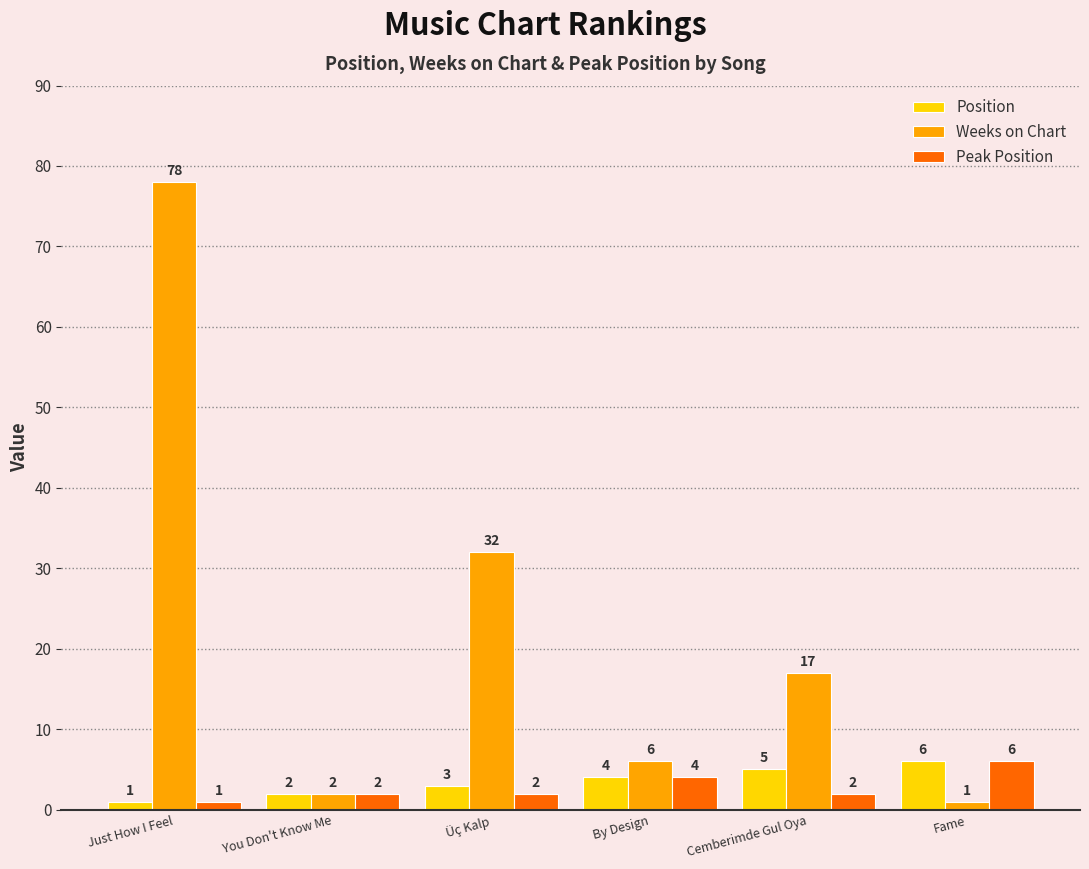

Which series has the largest range (max minus min)?

Weeks on Chart